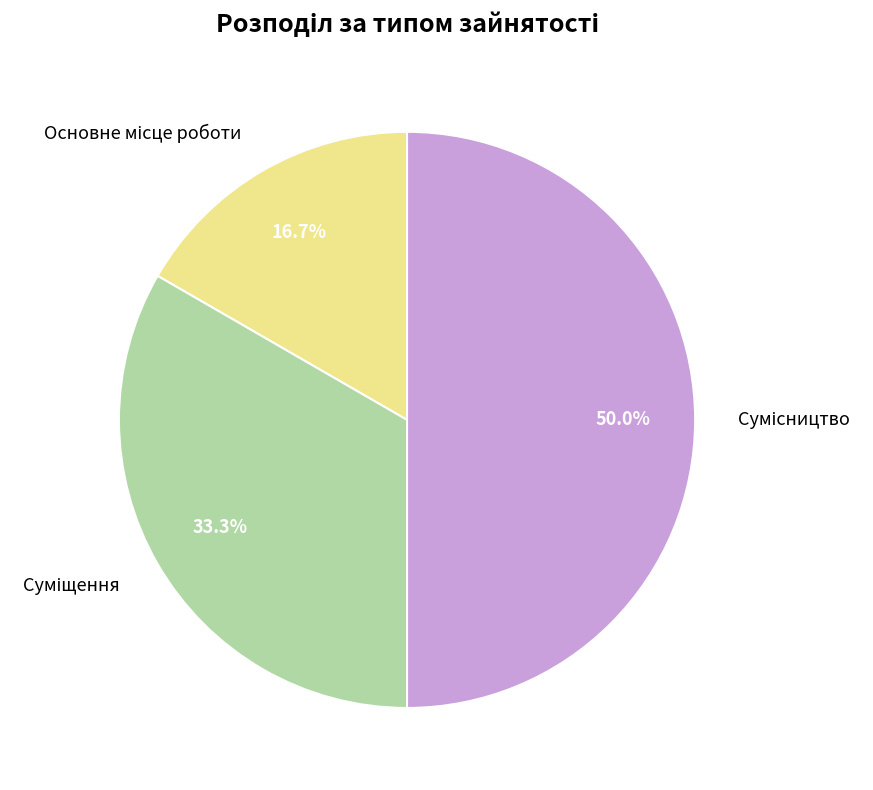

How many slices are in this pie chart?

3